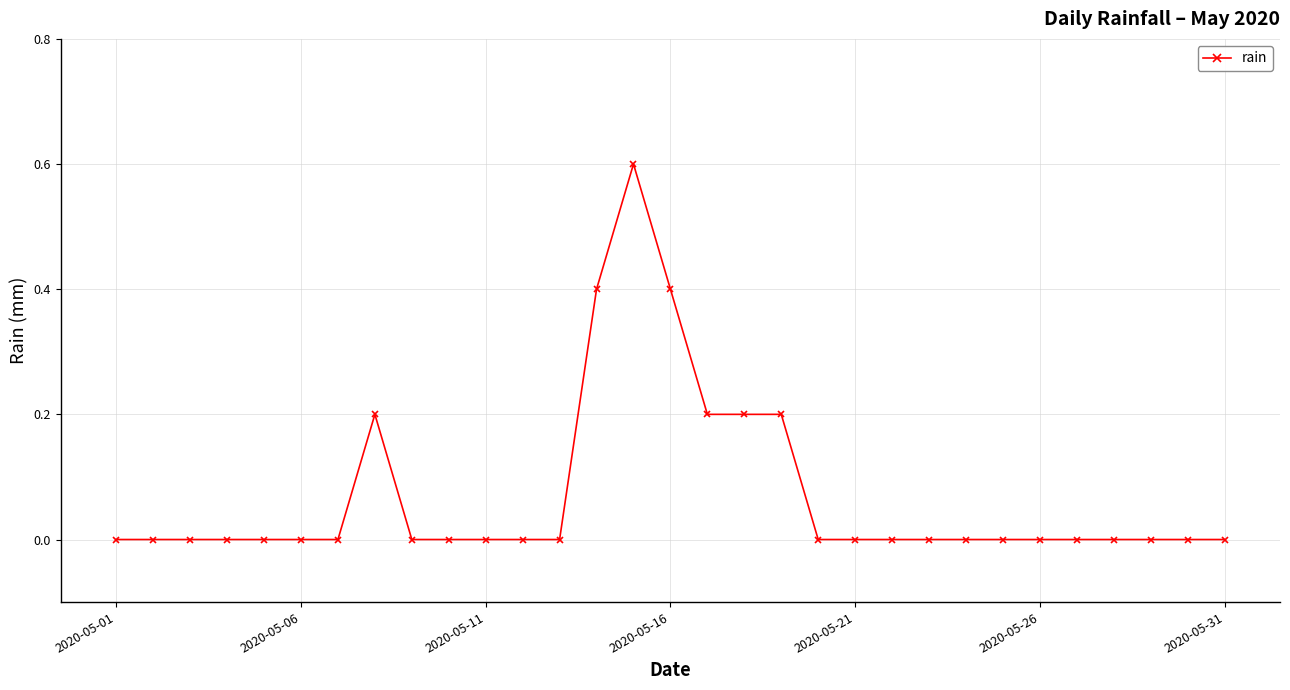

What is the value of the 18th point from the left?

0.2